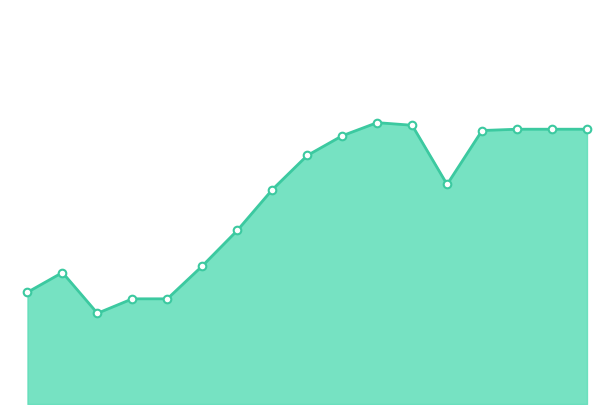

How many lines are shown in the chart?

1